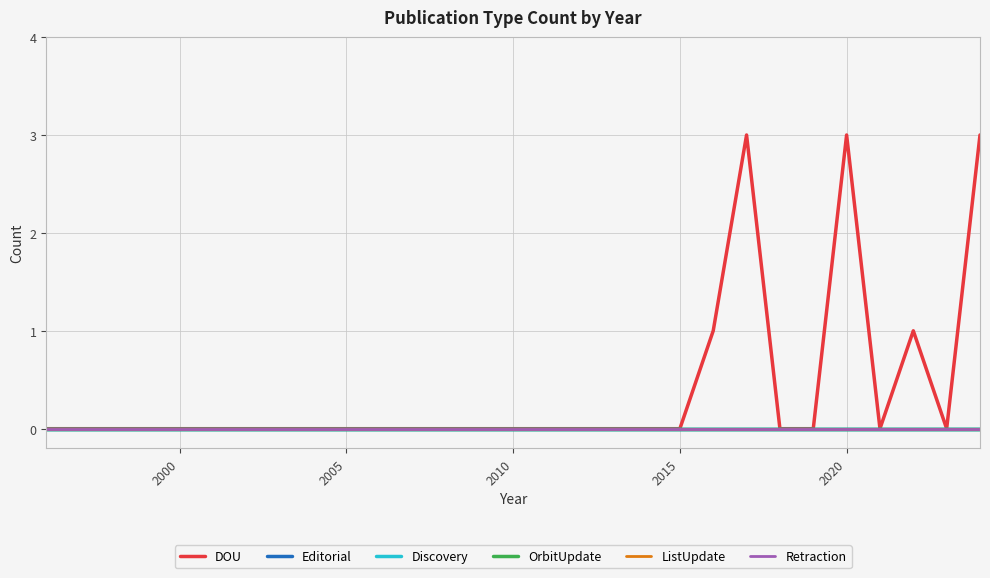

Is this an area chart (filled region under the line)?

No